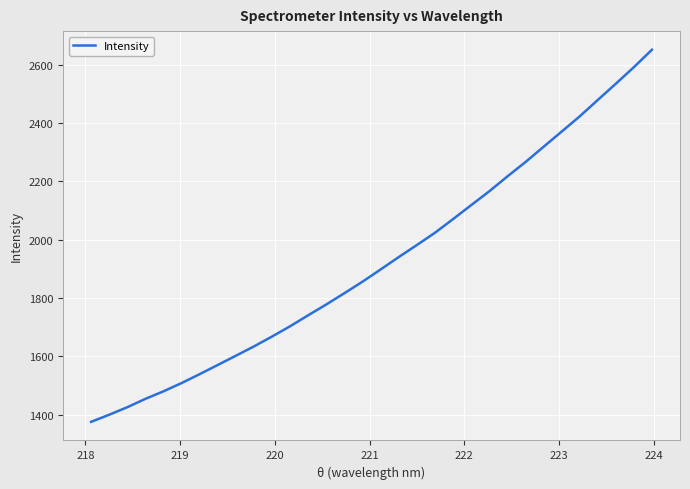

What is the greatest value displayed?

2650.7